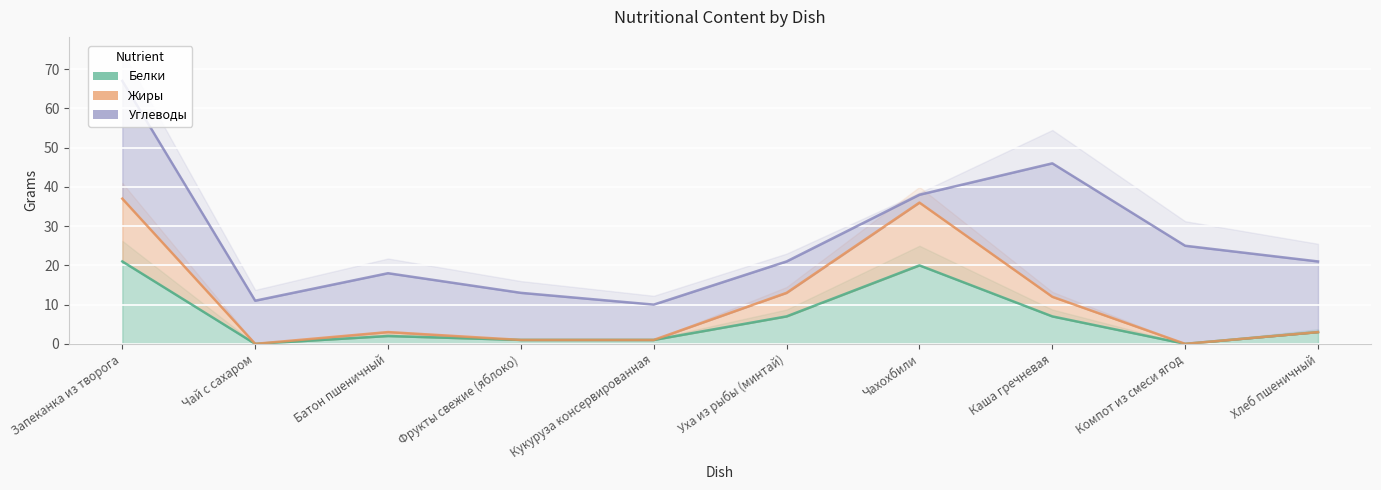

At which category does Жиры reach its first local peak?

Батон пшеничный